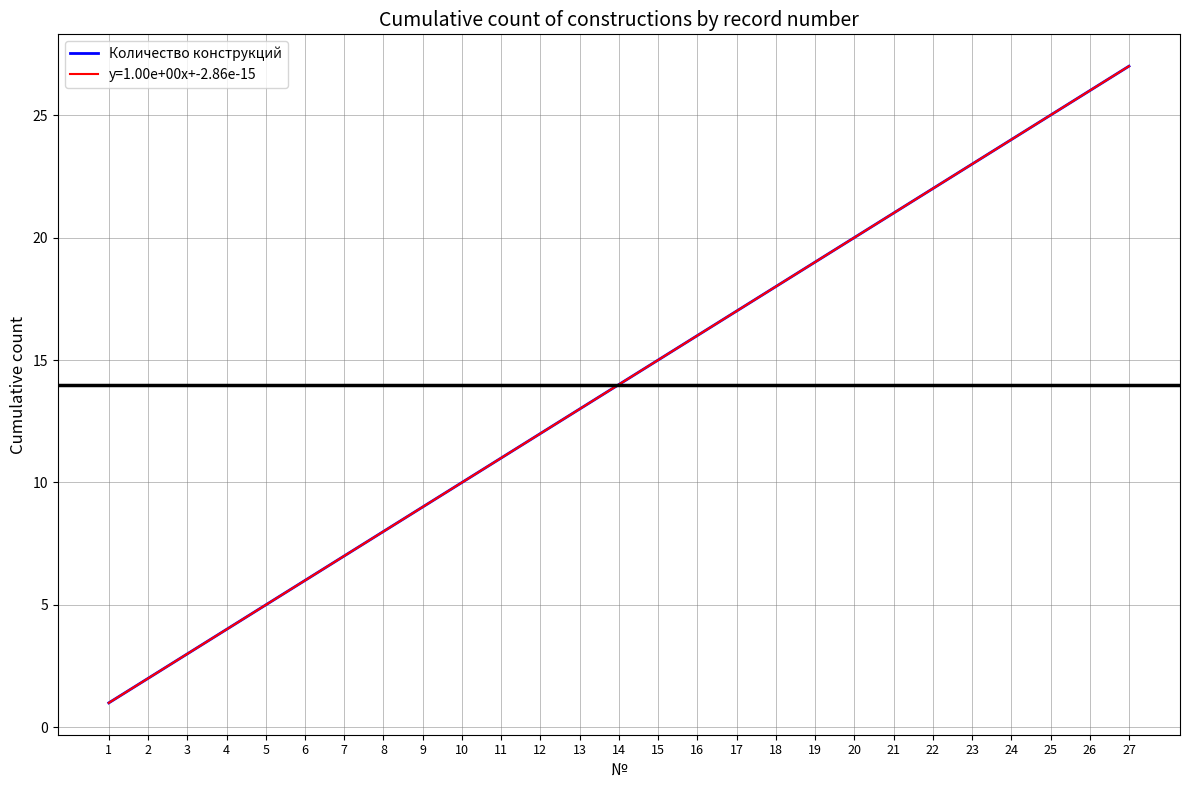

Reading right to left, what are all the values shown in this chart?

27	26	25	24	23	22	21	20	19	18	17	16	15	14	13	12	11	10	9	8	7	6	5	4	3	2	1